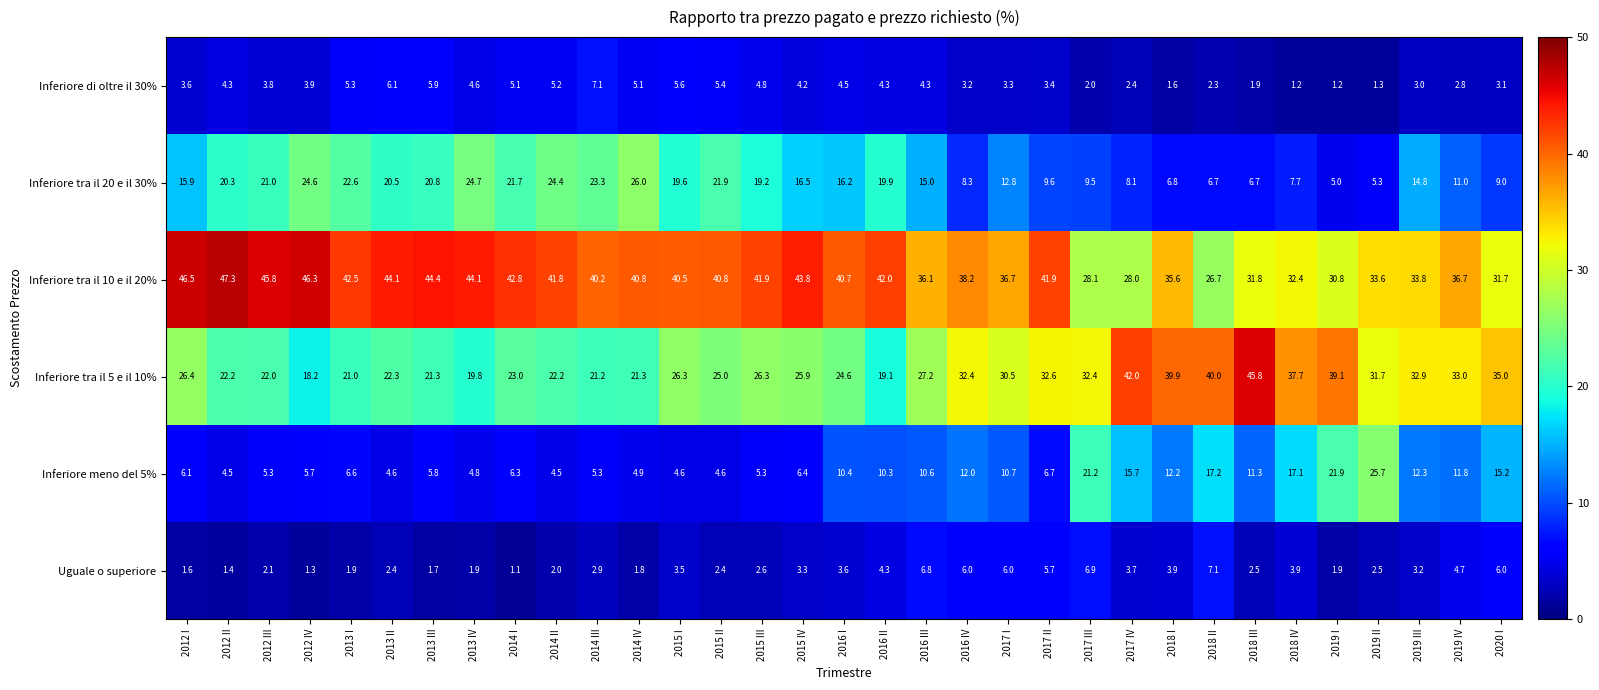

What is the maximum value for Inferiore tra il 10 e il 20%?

47.3